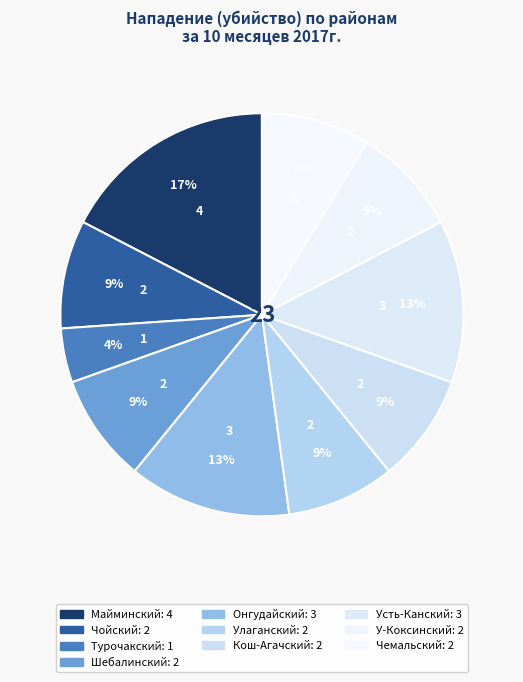

How many segments does this pie chart have?

10